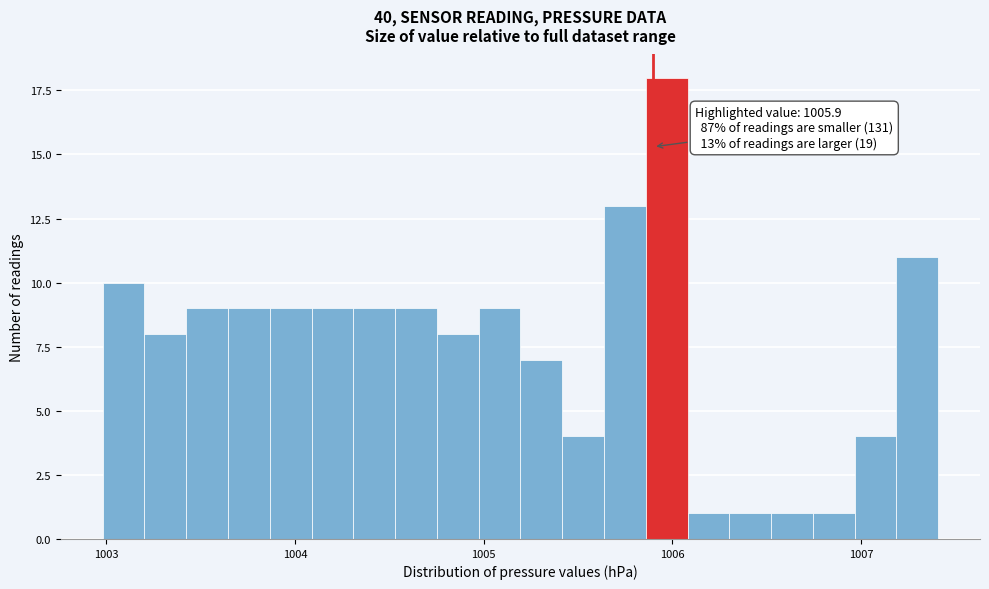

Read against the x-axis, roughly where is the centre of the tallest bar?

1006.0